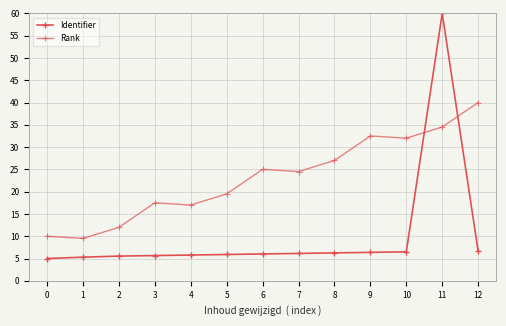

Is it true that Rank equals 32.5 at 9?

True